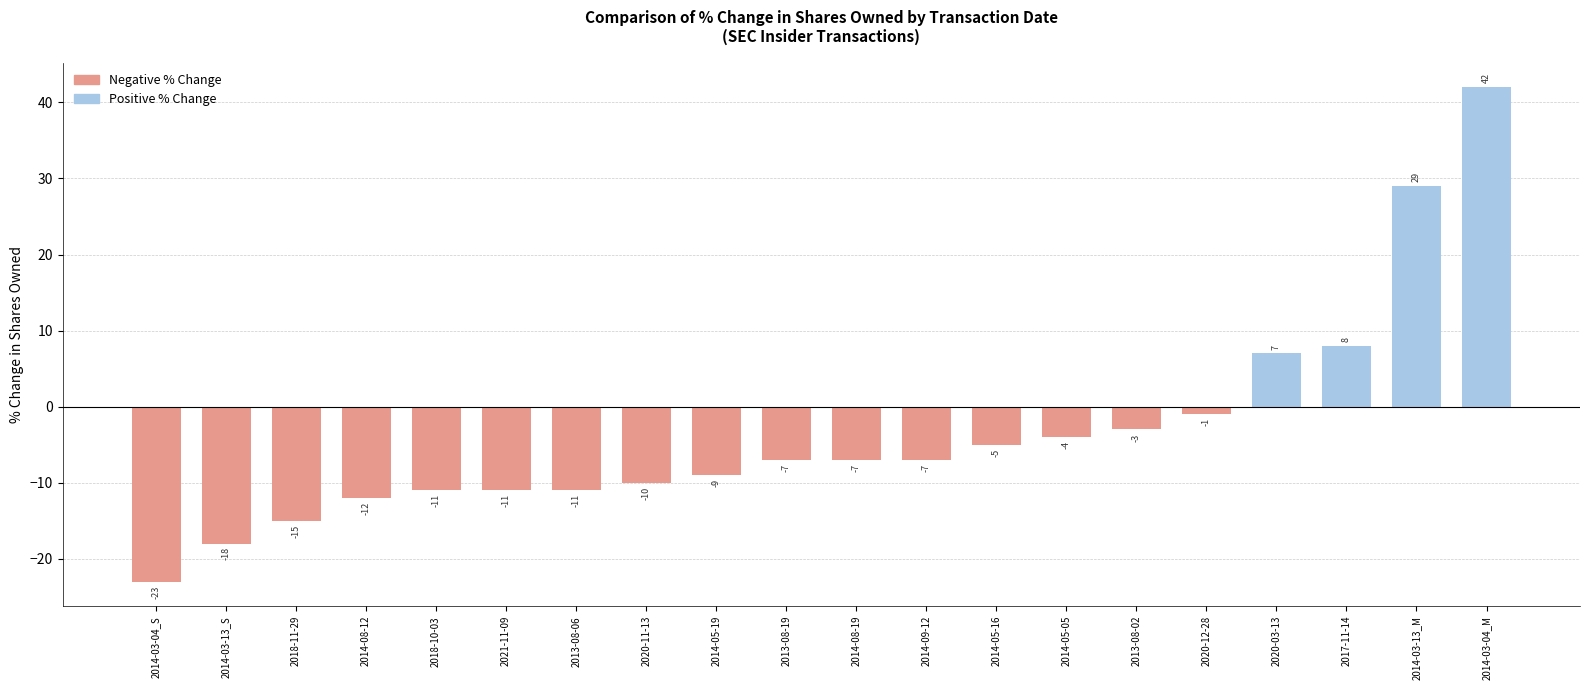

What is the difference between the maximum and minimum values?

65